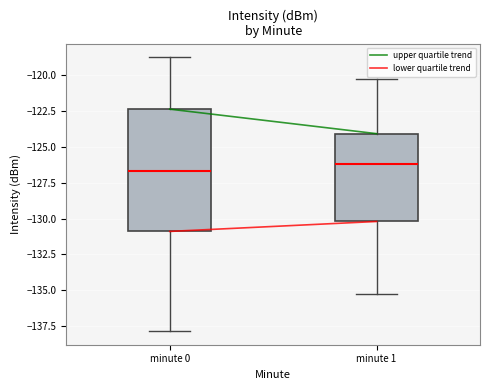

Reading left to right, read every box against the y-axis: the position of its median line, the range the box covers, and the ends of its whiskers. The values are not printed on the chart, so give them approximately, as read against the axis.

minute 0: median -126.5, box -131.0 to -122.5, whiskers -138.0 to -119.0
minute 1: median -126.0, box -130.0 to -124.0, whiskers -135.0 to -120.0